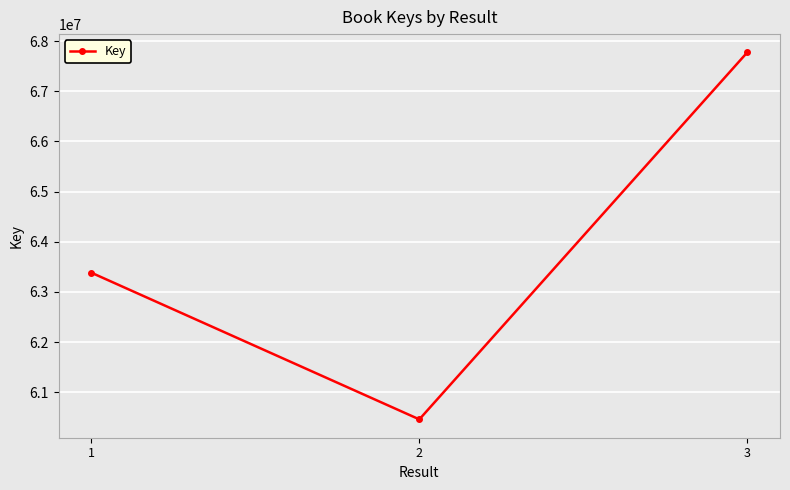

Rank the categories by value from highest to lowest.

3, 1, 2